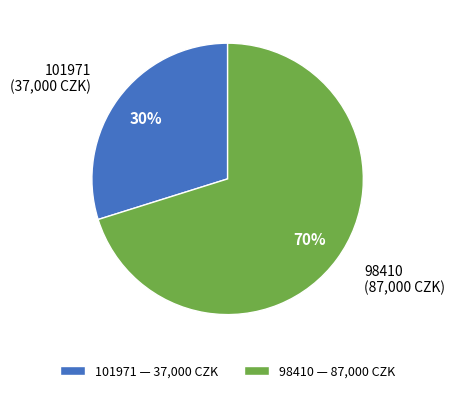

Between 101971 and 98410, which is larger?

98410